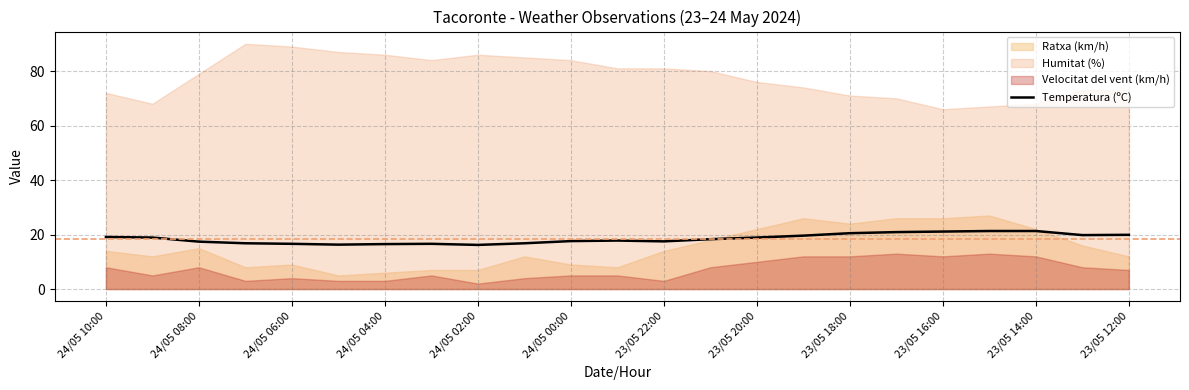

True or false: the data shows 20.9 at 17.

True